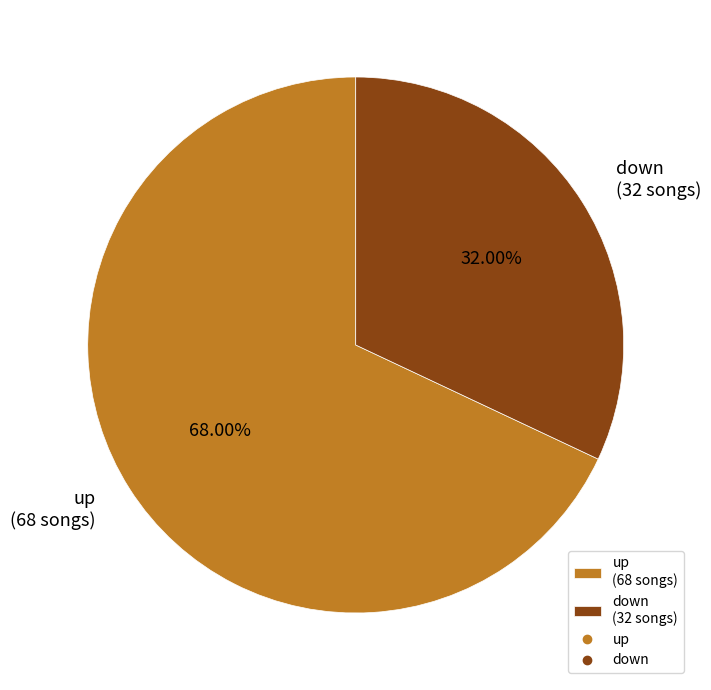

Which slice is the largest?

up